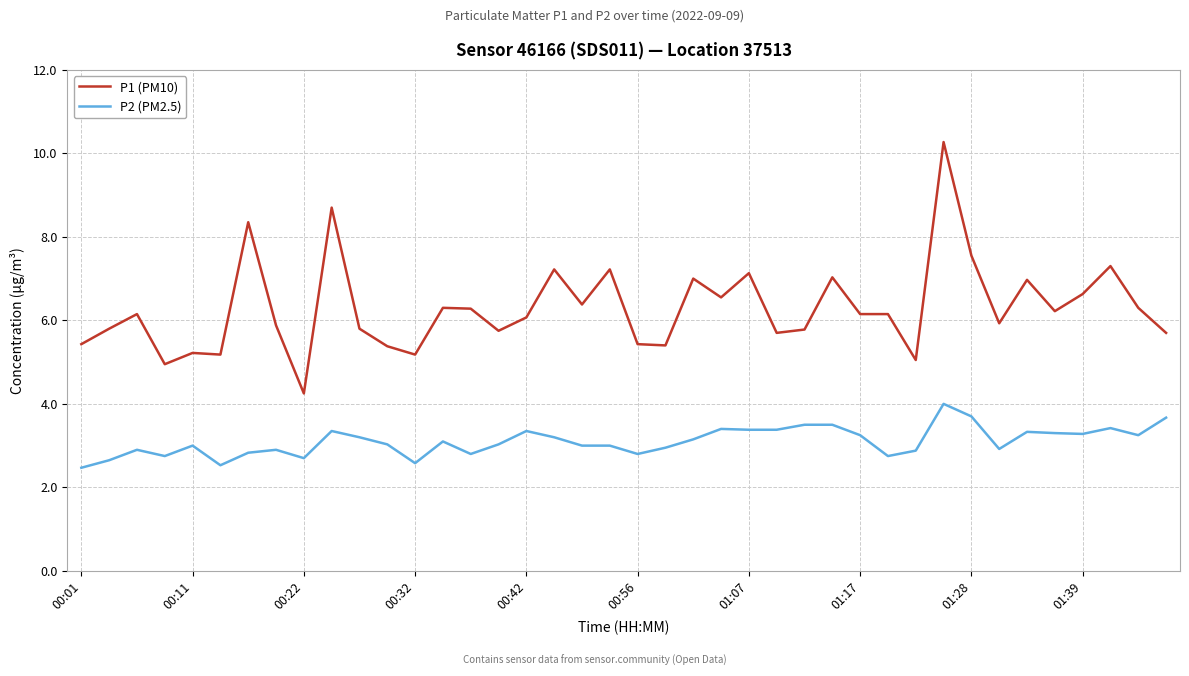

Which series has the largest total across all categories?

P1 (PM10)